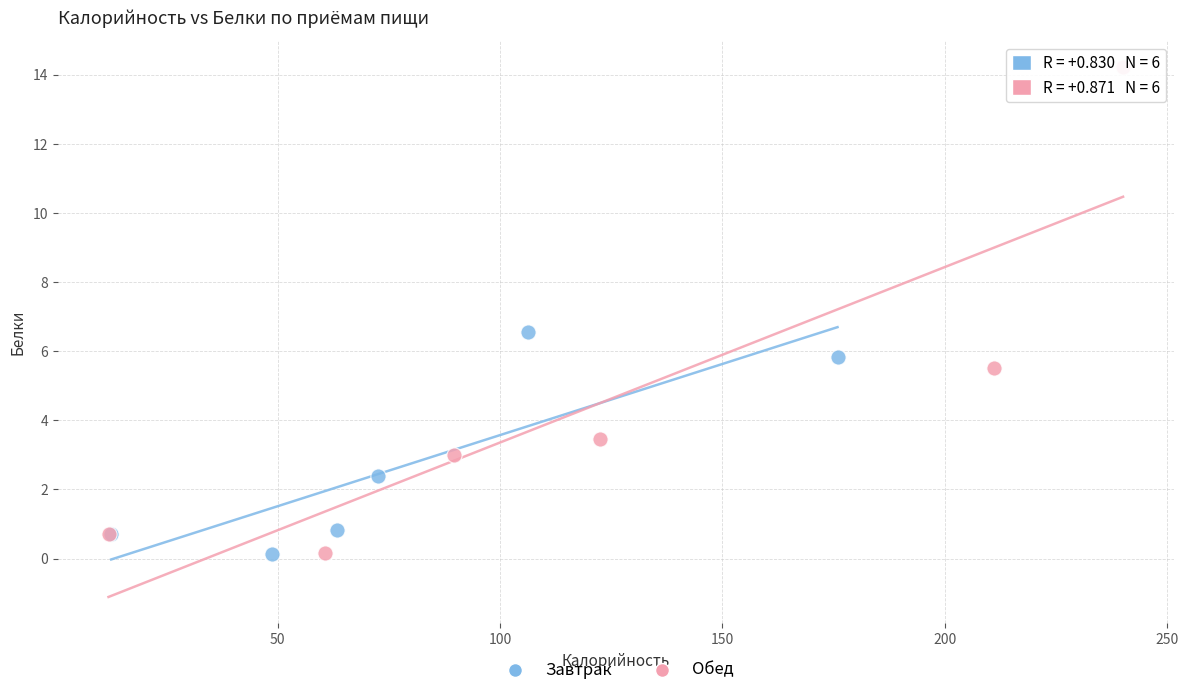

Which series has the largest Y range (max minus min)?

Обед